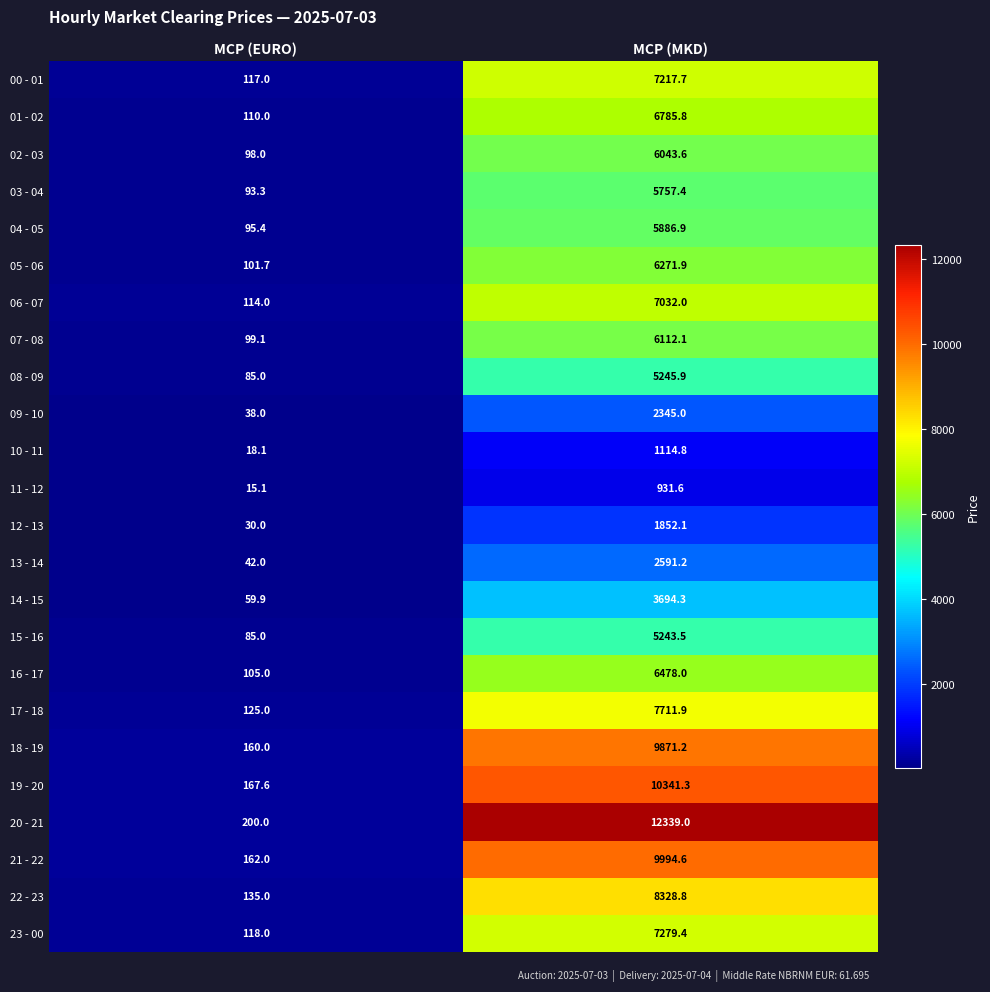

Between MCP (EURO) and MCP (MKD), which series saw the biggest shift?

20 - 21